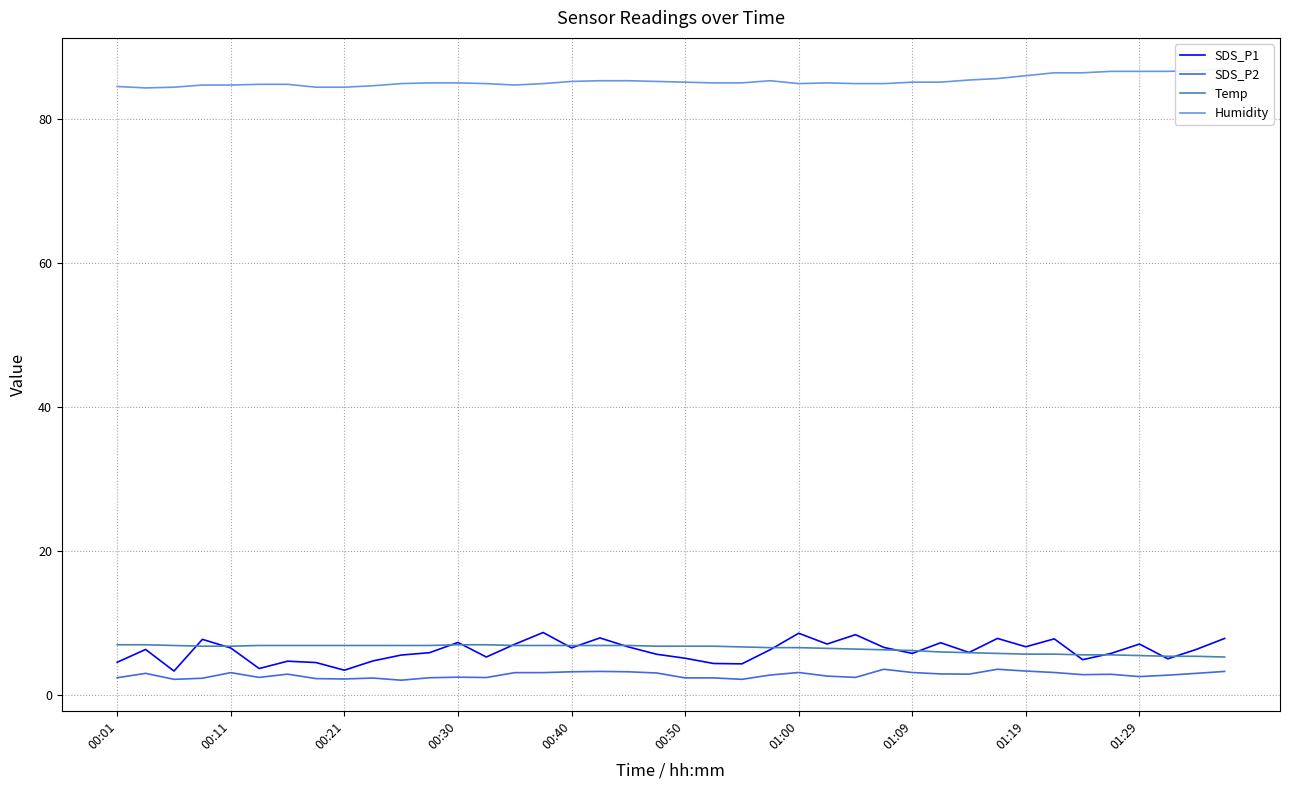

What is the highest value of the SDS_P1 series?

8.7